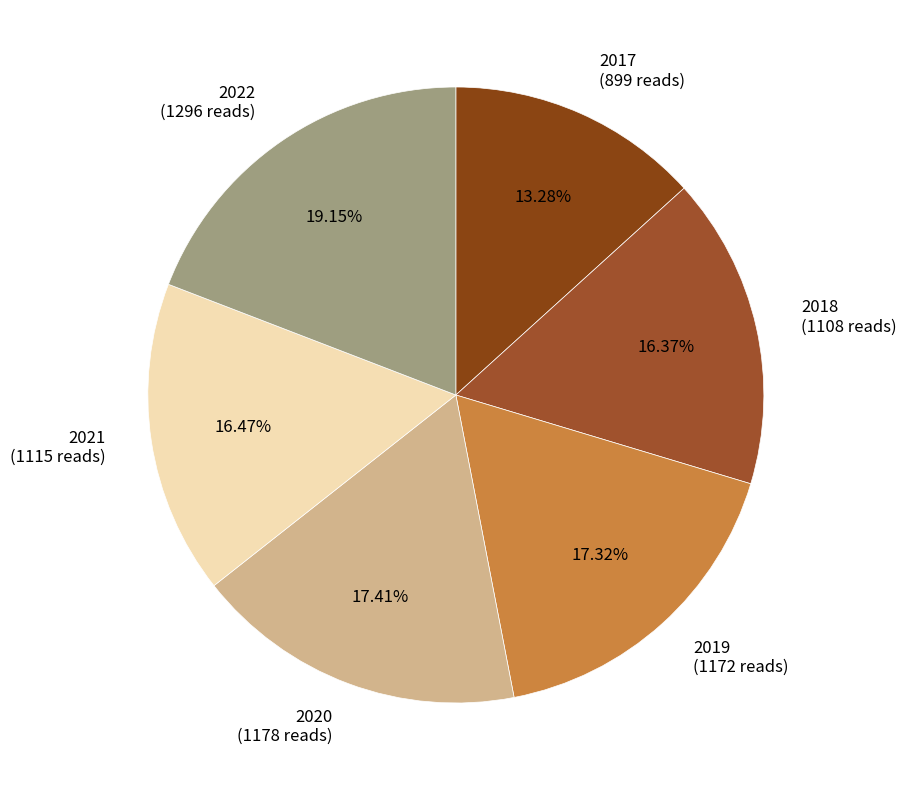

To the nearest percent, what is the difference between the 2017 and 2022 slice percentages?

6%